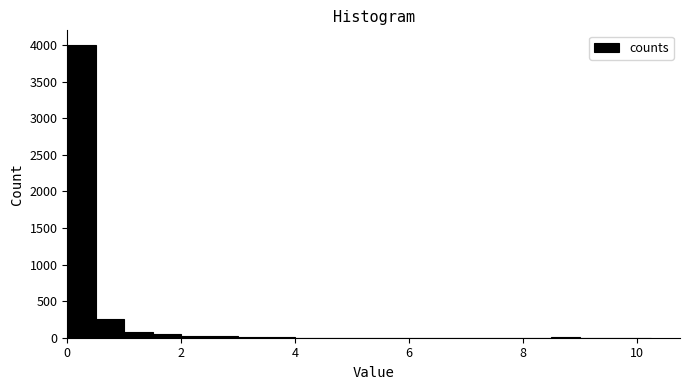

Read against the x-axis, roughly where is the centre of the tallest bar?

0.2